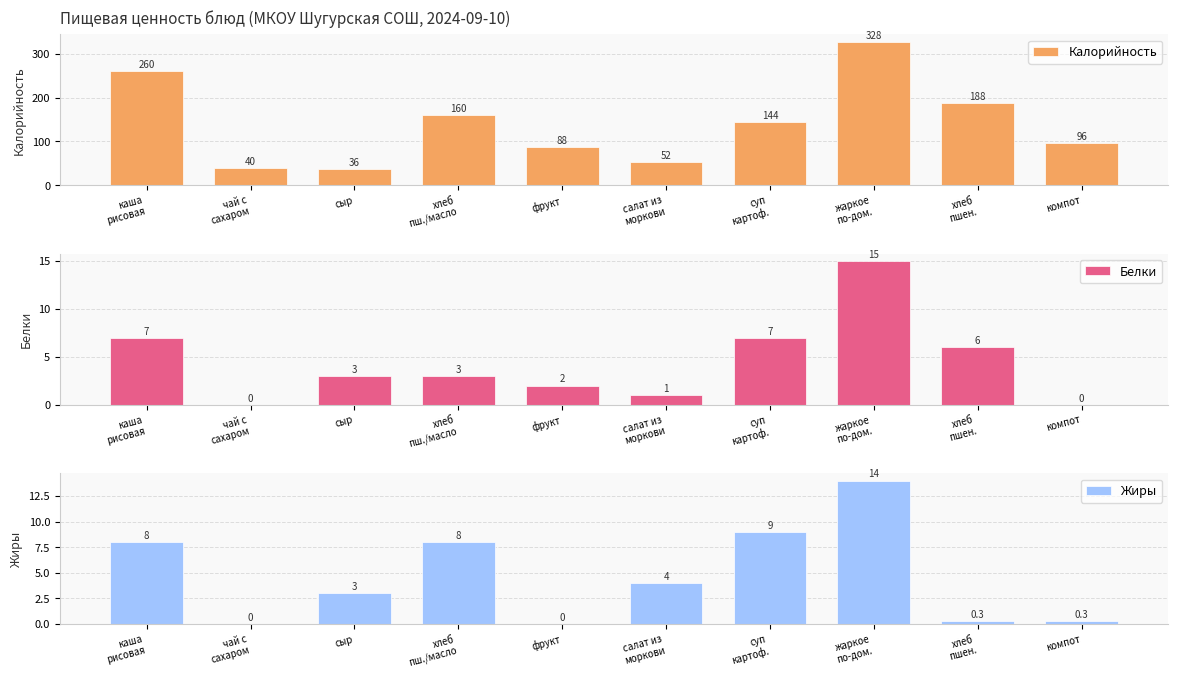

Rank the series by their maximum value, from lowest to highest.

Жиры, Белки, Калорийность